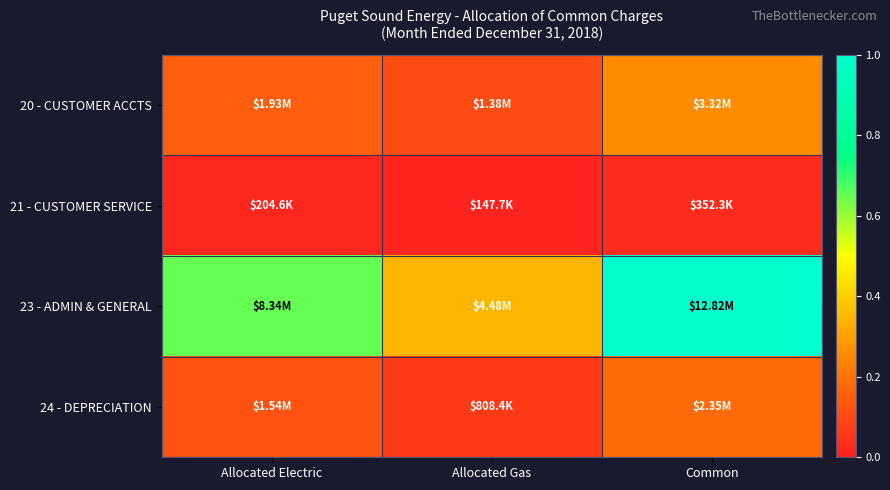

What is the spread (max minus min) of values at Allocated Electric?

0.6